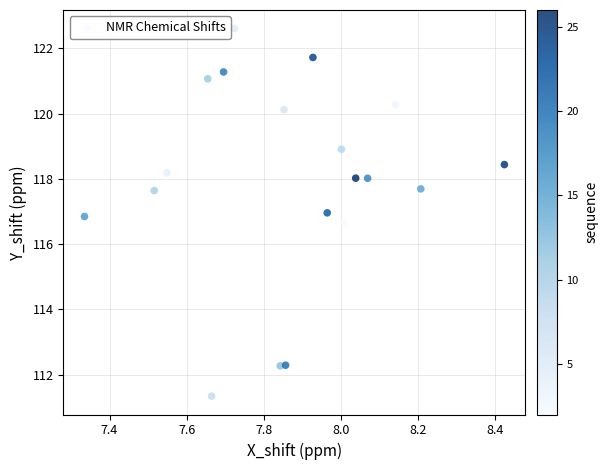

What is the range of Y values (max minus min)?

11.3